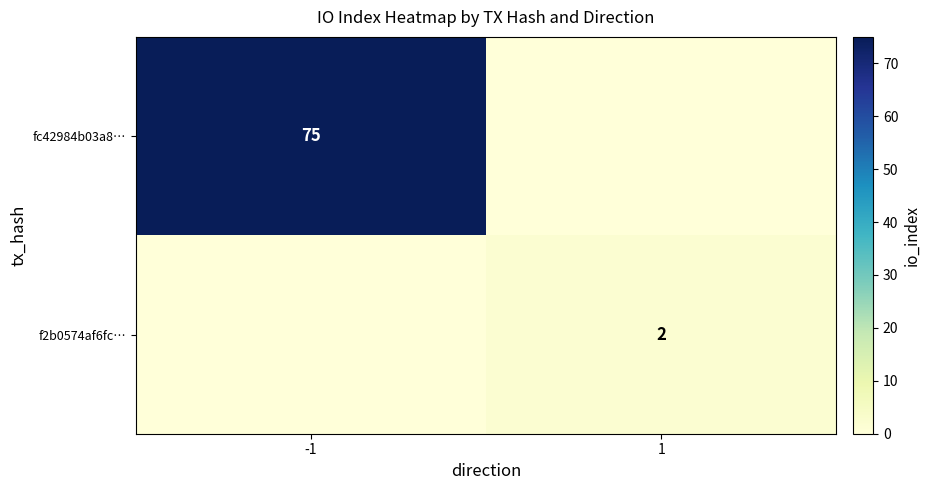

True or false: f2b0574af6fc… has a value of 2 at 1.

True